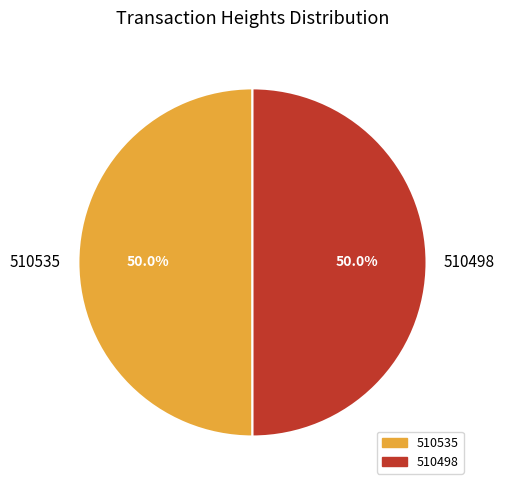

Approximately how many times larger is the value at 510535 compared to 510498?

1.0